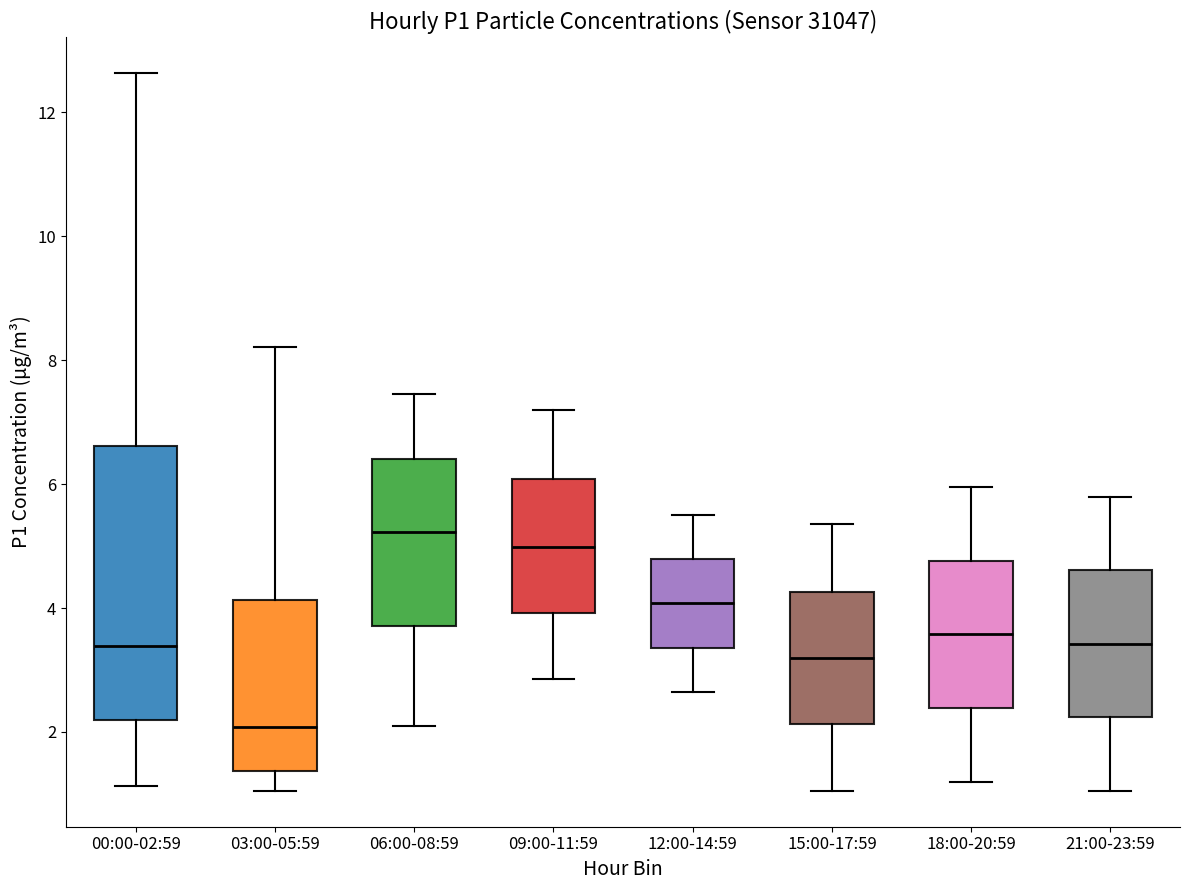

Which box is the tallest, from its lower edge to its upper edge?

00:00-02:59